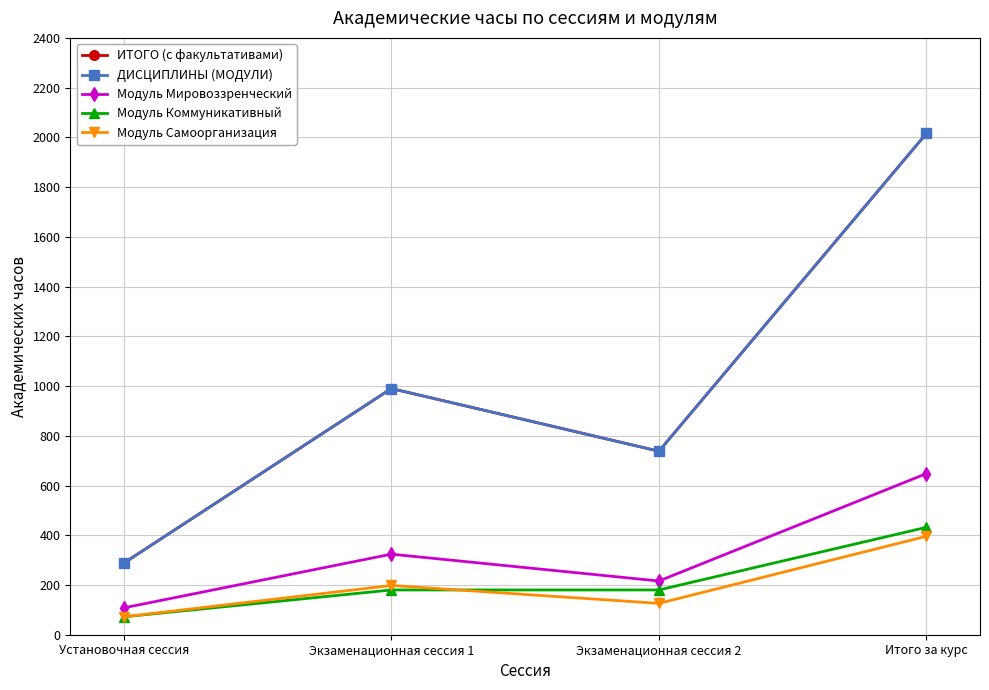

Read the Модуль Коммуникативный value at Экзаменационная сессия 2, to the nearest 50.

200